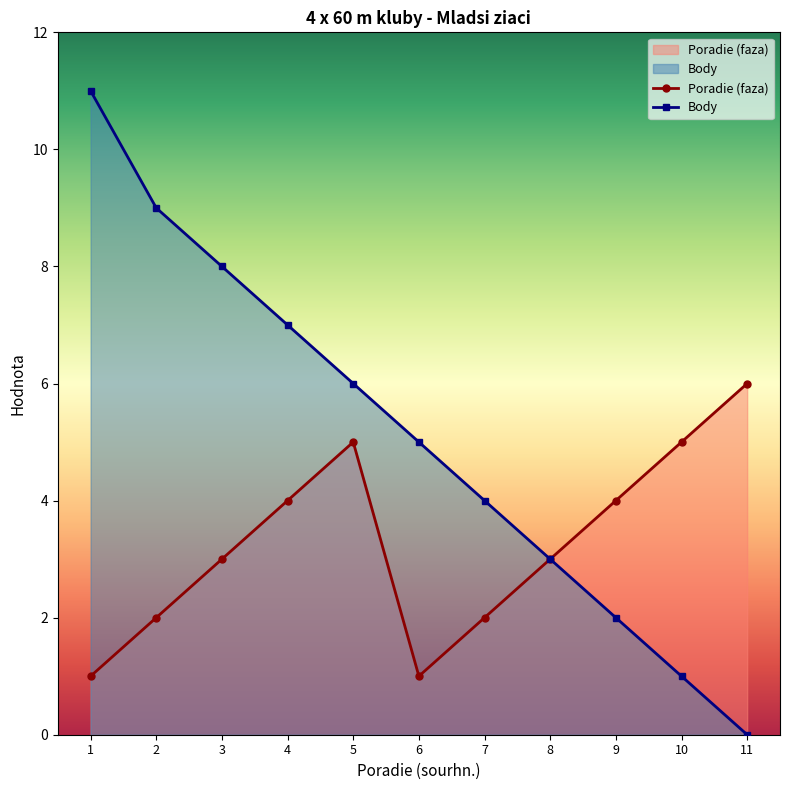

Which series has the widest spread of values?

Body